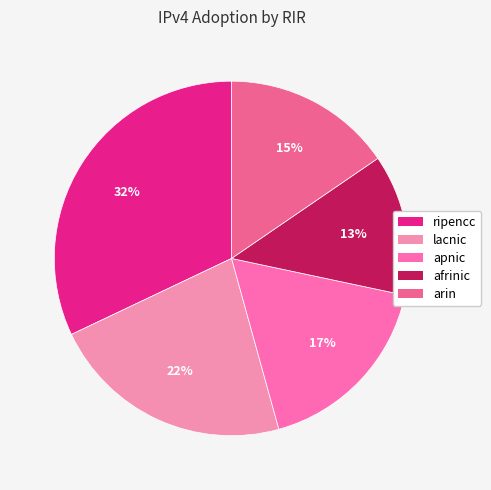

What percentage is the ripencc slice, to the nearest percent?

32%